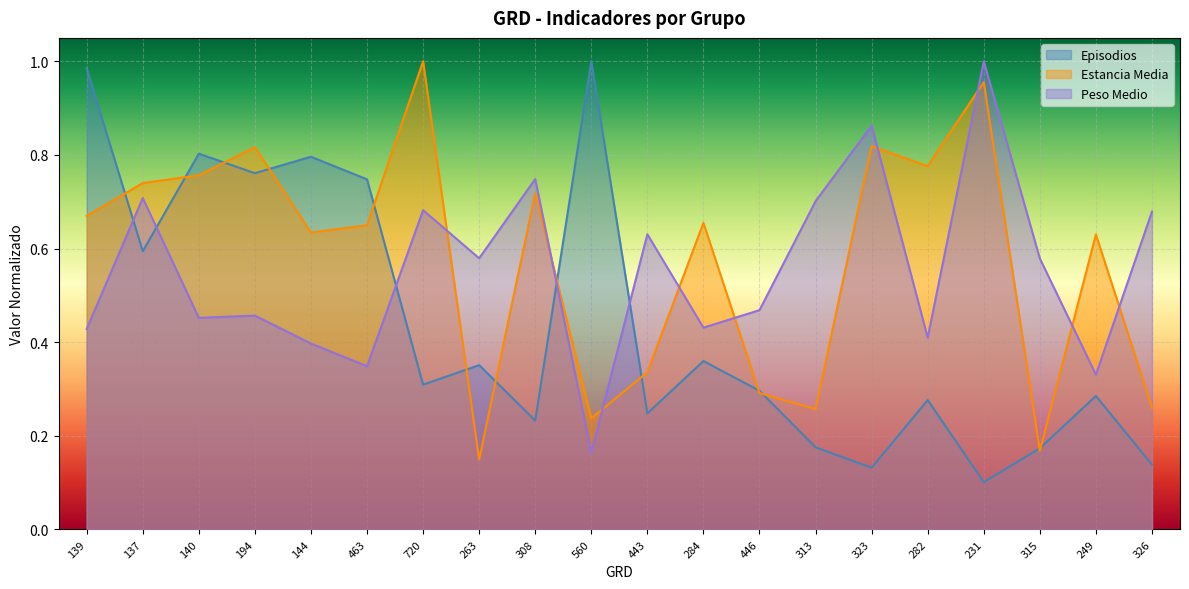

In Estancia Media, how many points are lower than both neighbors (excluding endpoints)?

6